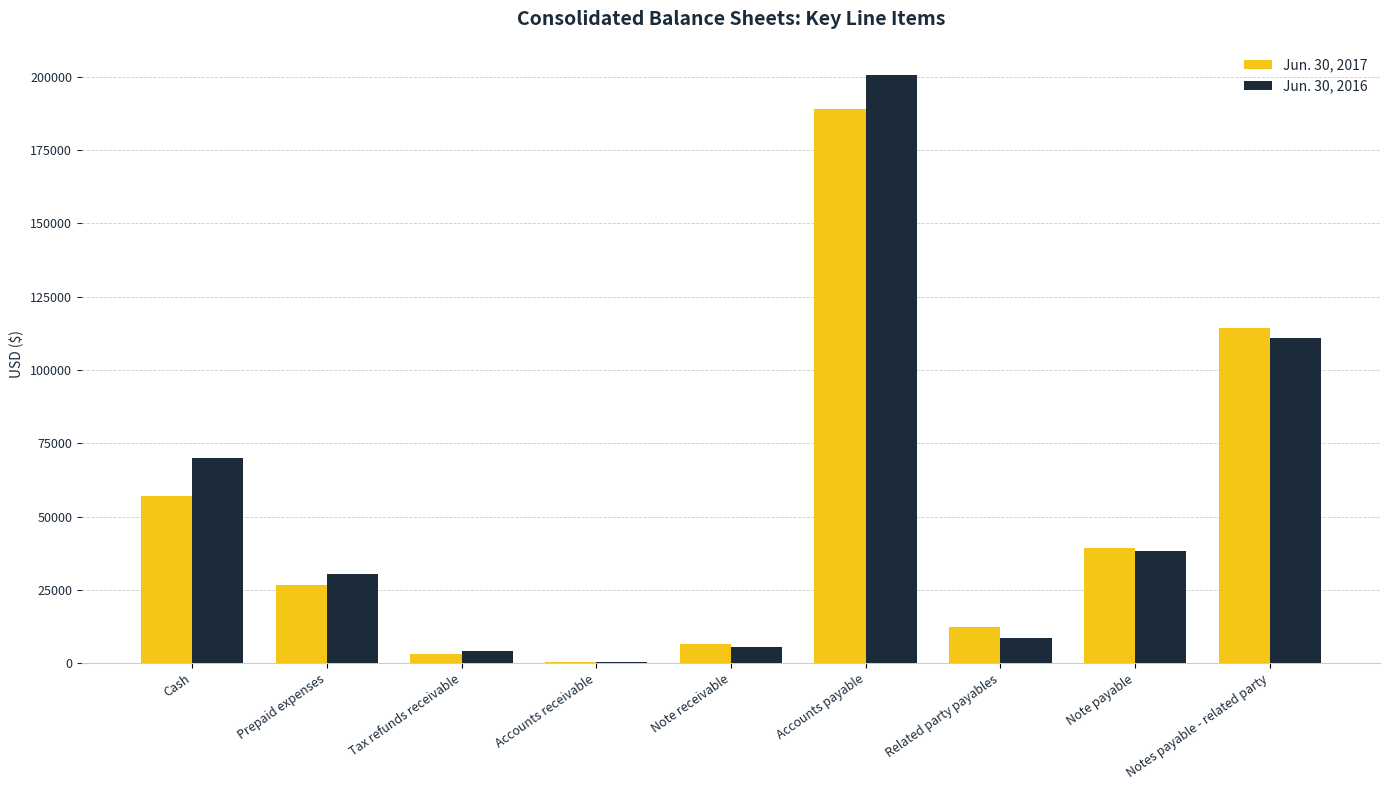

Is the value of Jun. 30, 2017 at Related party payables greater than the value of Jun. 30, 2016 at Note receivable?

Yes